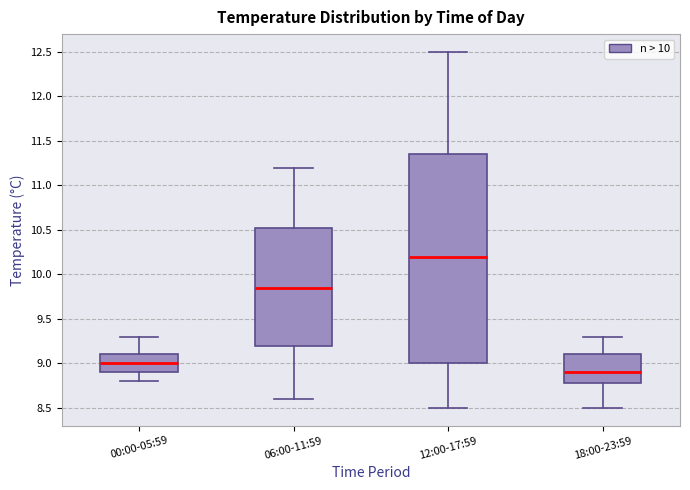

Reading left to right, transcribe this box plot: for each box, give where its median line is, the range the box spans, and where its two whiskers end, as read against the y-axis. The values are not printed on the chart, so give them approximately, as read against the axis.

00:00-05:59: median 9.00, box 8.90 to 9.10, whiskers 8.80 to 9.30
06:00-11:59: median 9.85, box 9.20 to 10.55, whiskers 8.60 to 11.20
12:00-17:59: median 10.20, box 9.00 to 11.35, whiskers 8.50 to 12.50
18:00-23:59: median 8.90, box 8.80 to 9.10, whiskers 8.50 to 9.30